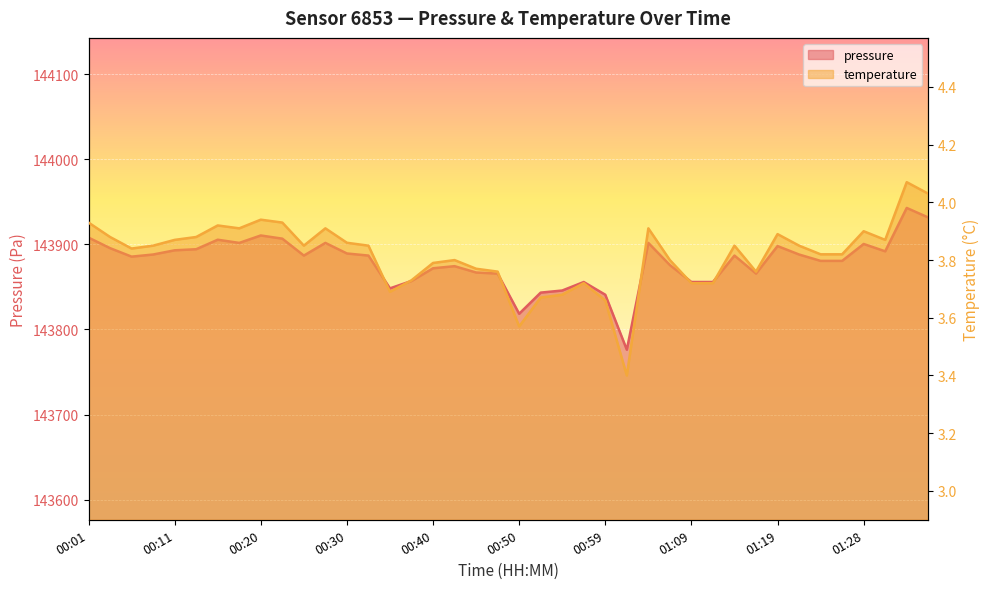

Between 01:04 and 01:33, which series saw the biggest shift?

pressure